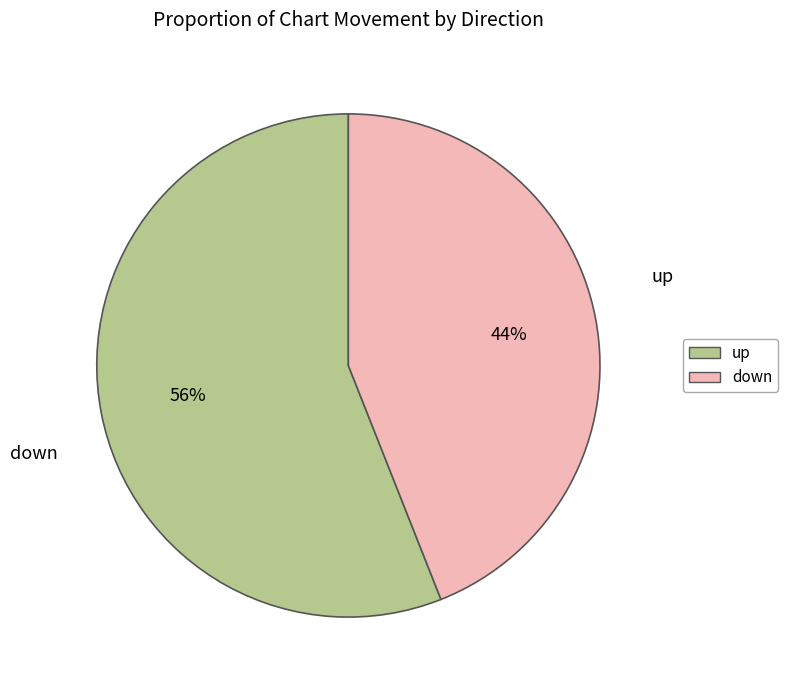

How many segments does this pie chart have?

2